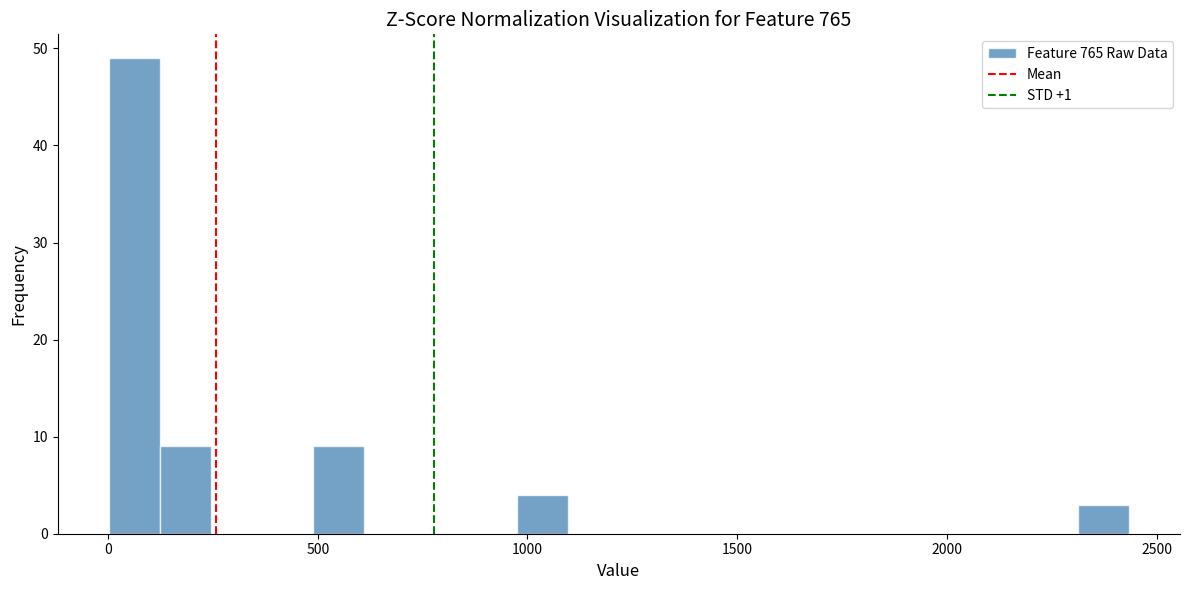

Read against the x-axis, roughly where is the centre of the tallest bar?

50